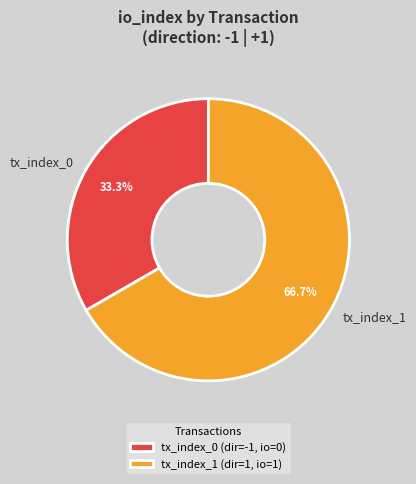

Is tx_index_1 the majority of the pie?

Yes